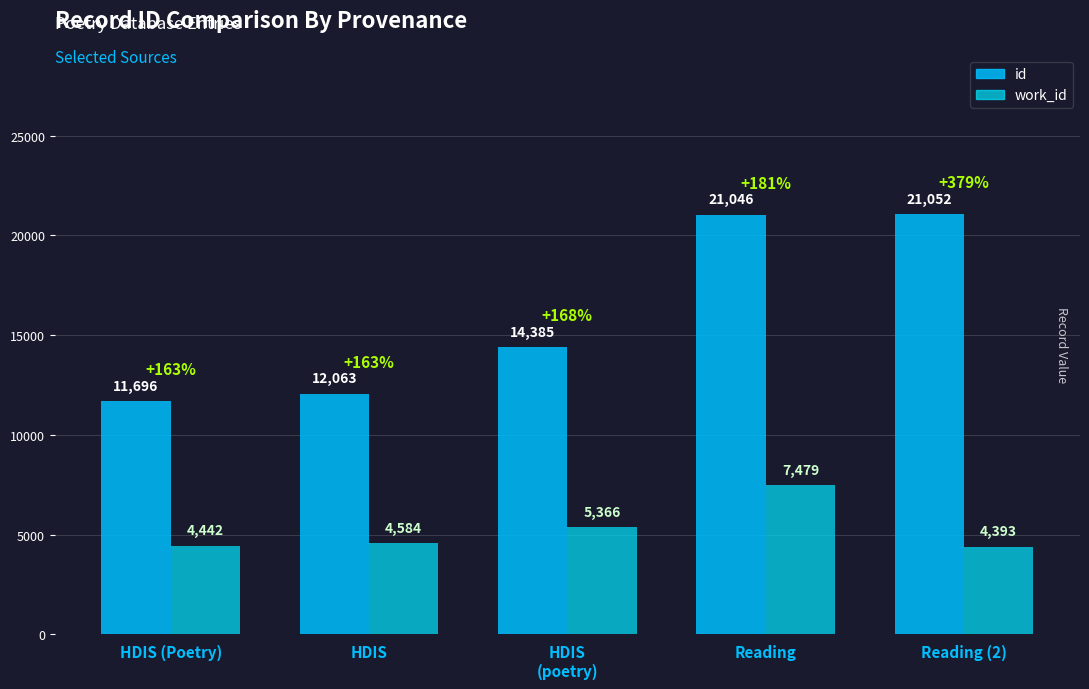

Reading right to left, extract all data points from this chart.

id: Reading (2)=21052	Reading=21046	HDIS
(poetry)=14385	HDIS=12063	HDIS (Poetry)=11696
work_id: Reading (2)=4393	Reading=7479	HDIS
(poetry)=5366	HDIS=4584	HDIS (Poetry)=4442